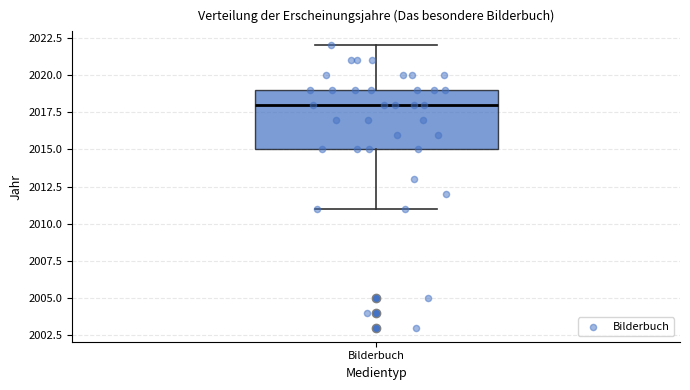

Read this box plot against the y-axis: the position of the median line, the range covered by the box, and the ends of both whiskers. The values are not printed on the chart, so give them approximately, as read against the axis.

median 2018, box 2015 to 2019, whiskers 2011 to 2022